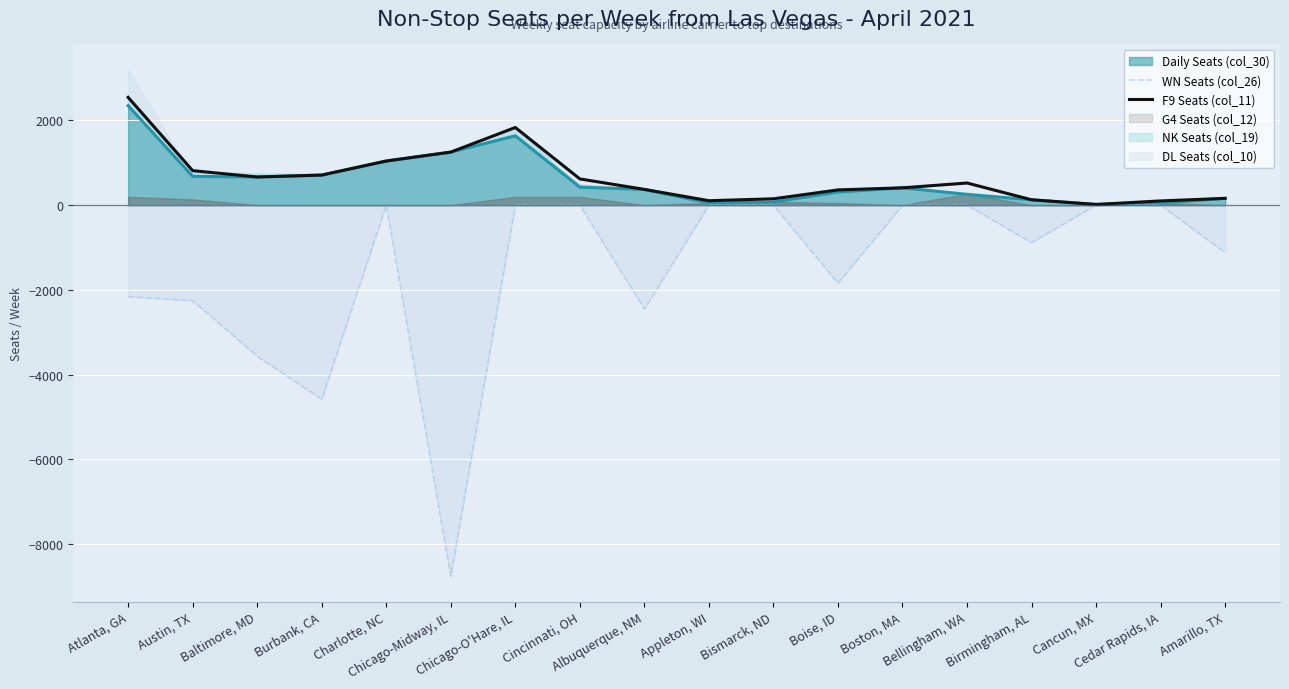

Which series has the largest range (max minus min)?

WN Seats (col_26)